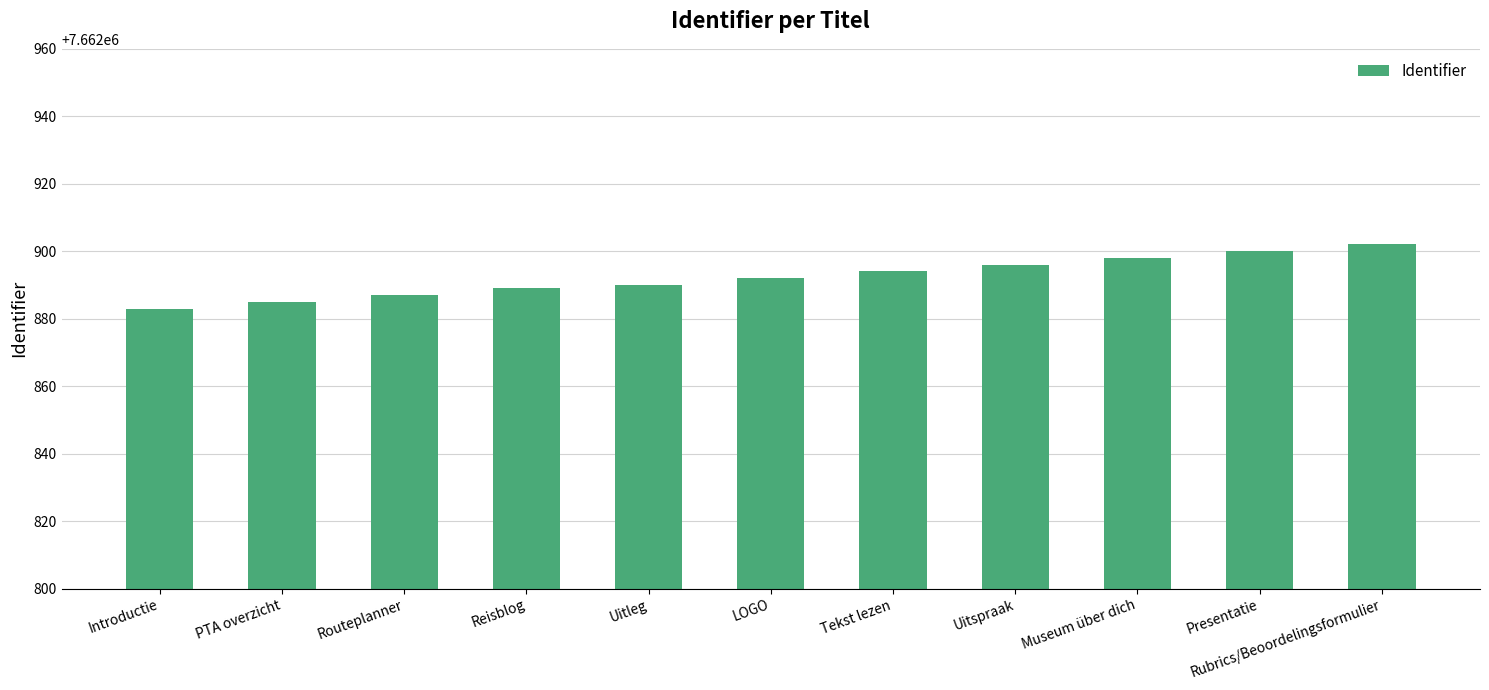

Count the number of data series in this chart.

1